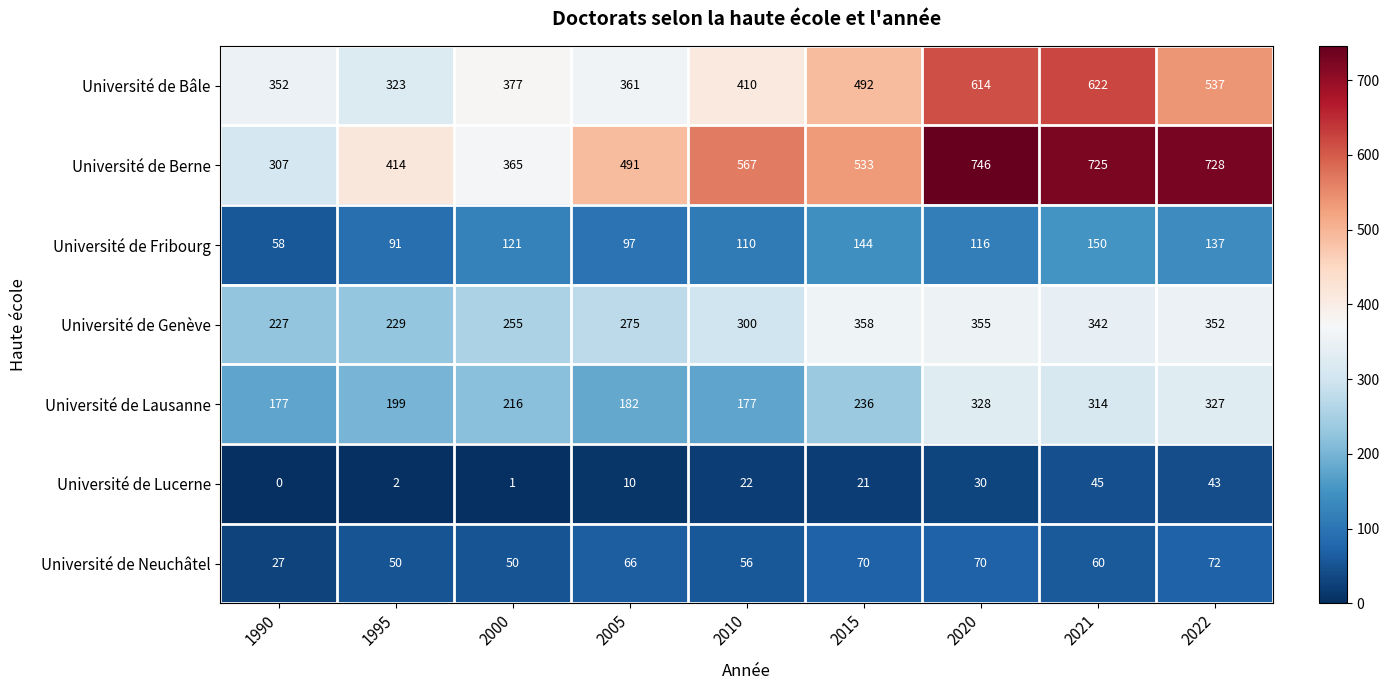

Rank the series at 2015 from highest to lowest value.

Université de Berne, Université de Bâle, Université de Genève, Université de Lausanne, Université de Fribourg, Université de Neuchâtel, Université de Lucerne